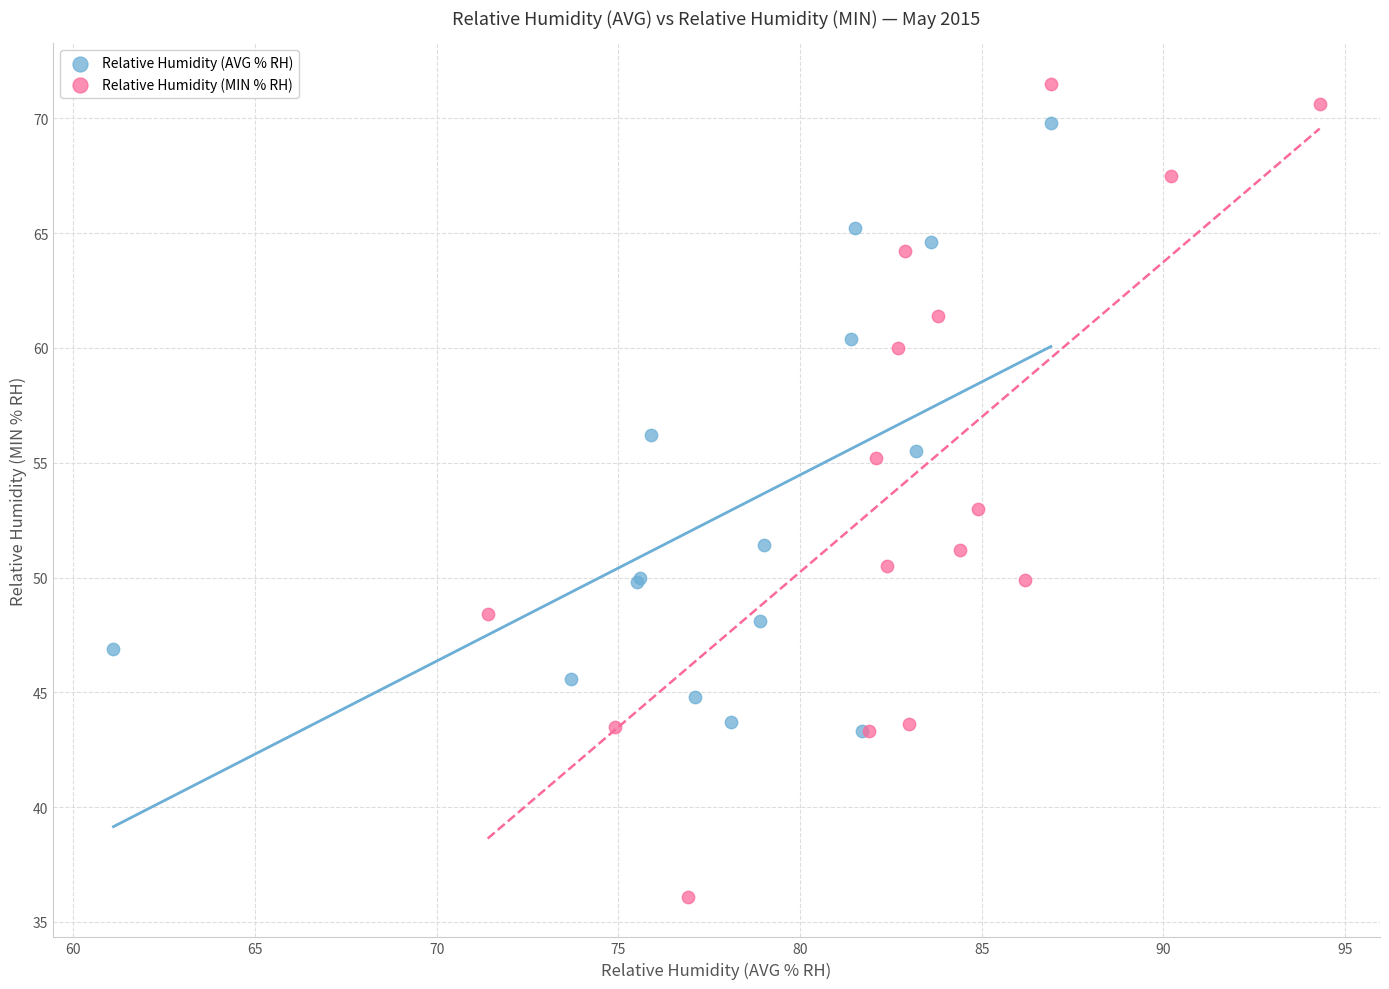

Which series has the largest Y range (max minus min)?

Relative Humidity (MIN % RH)